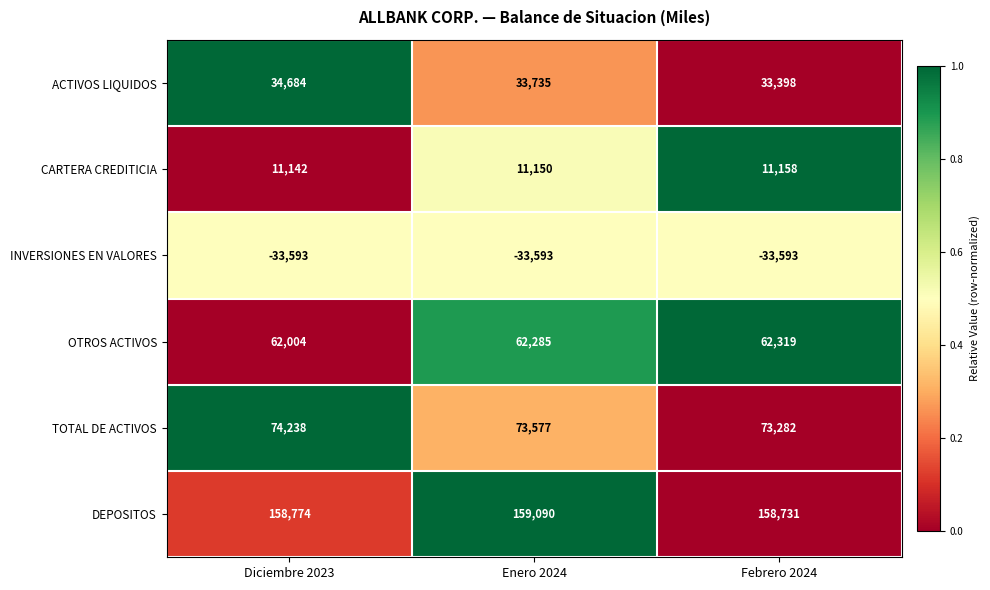

How many distinct data groups are displayed?

6